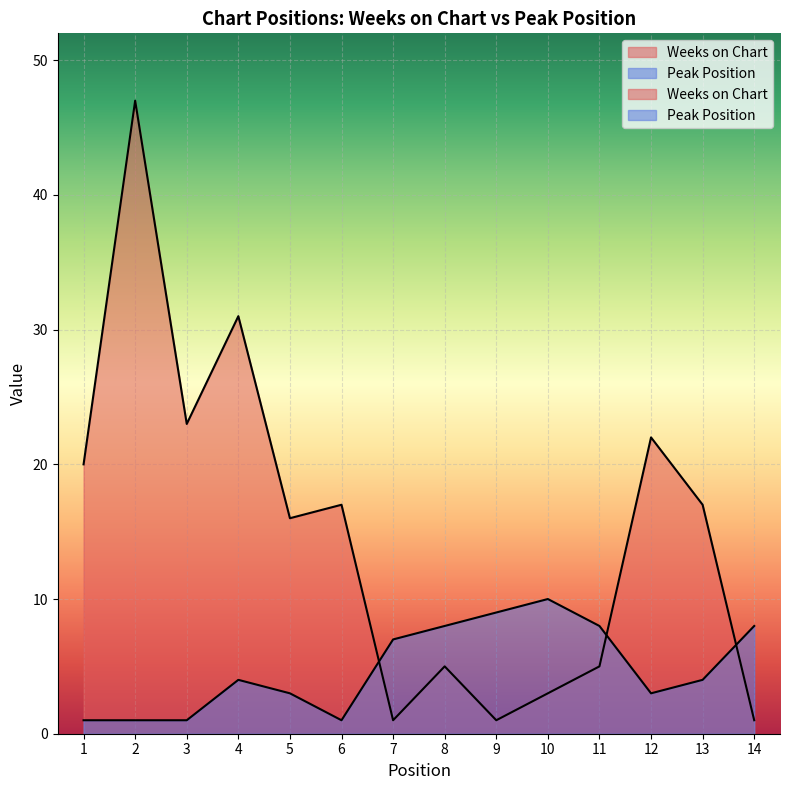

Reading left to right, transcribe all the data shown in this chart.

Weeks on Chart: 1=20	2=47	3=23	4=31	5=16	6=17	7=1	8=5	9=1	10=3	11=5	12=22	13=17	14=1
Peak Position: 1=1	2=1	3=1	4=4	5=3	6=1	7=7	8=8	9=9	10=10	11=8	12=3	13=4	14=8